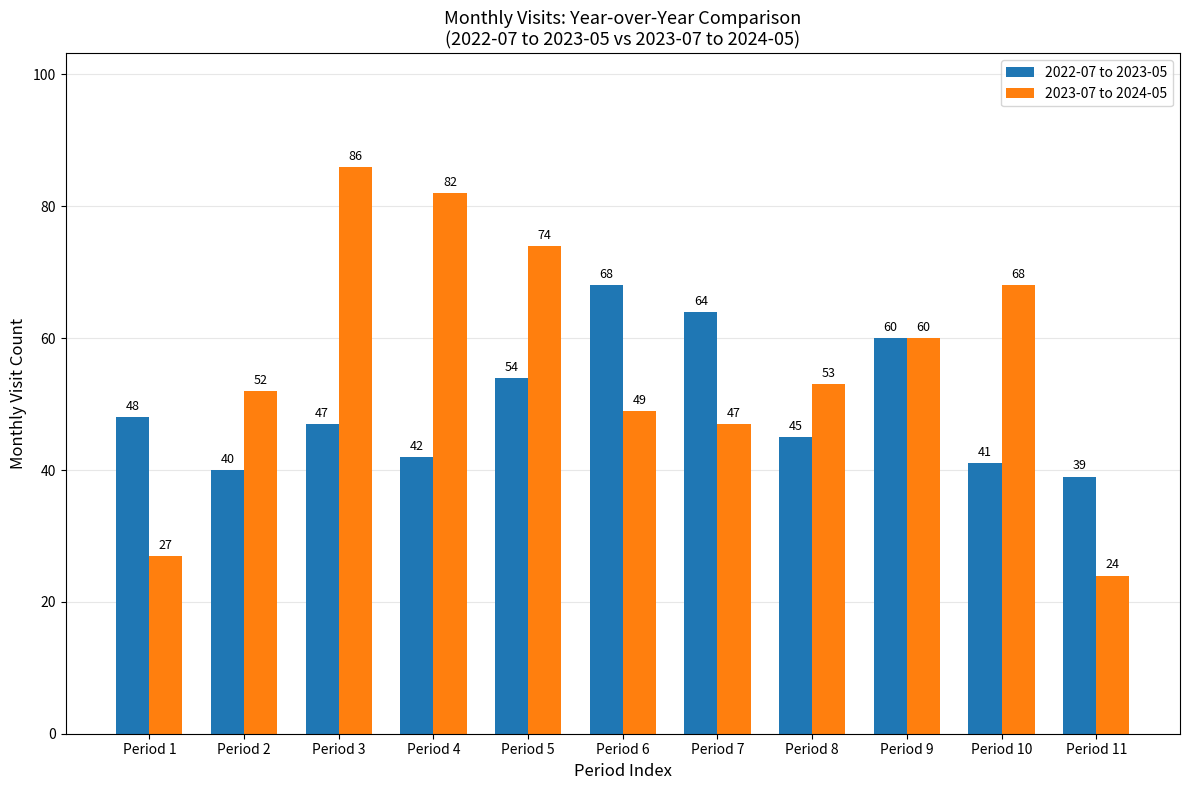

Rank the series by their average value, from highest to lowest.

2023-07 to 2024-05, 2022-07 to 2023-05